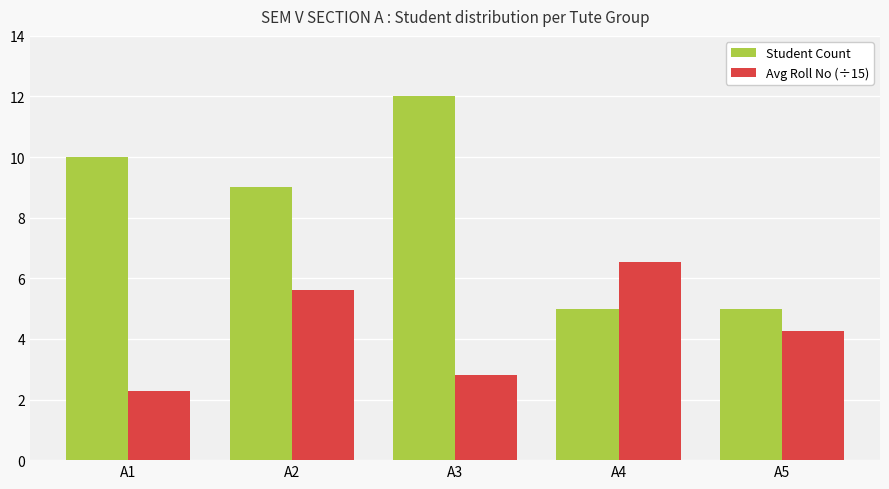

What is the total value across all series at A4?

11.5